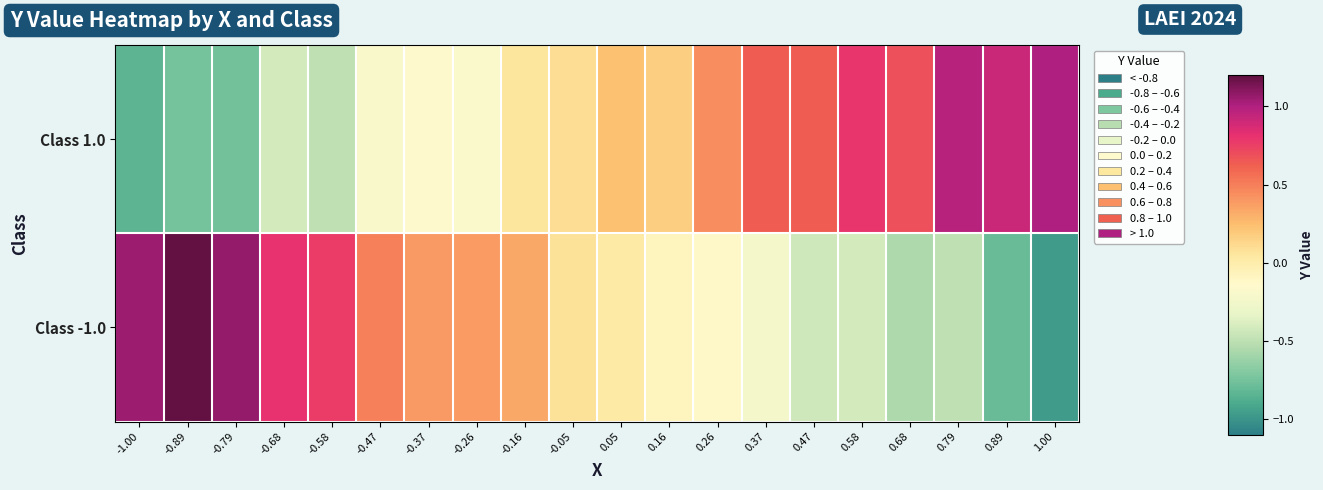

Count the number of categories in the chart.

20